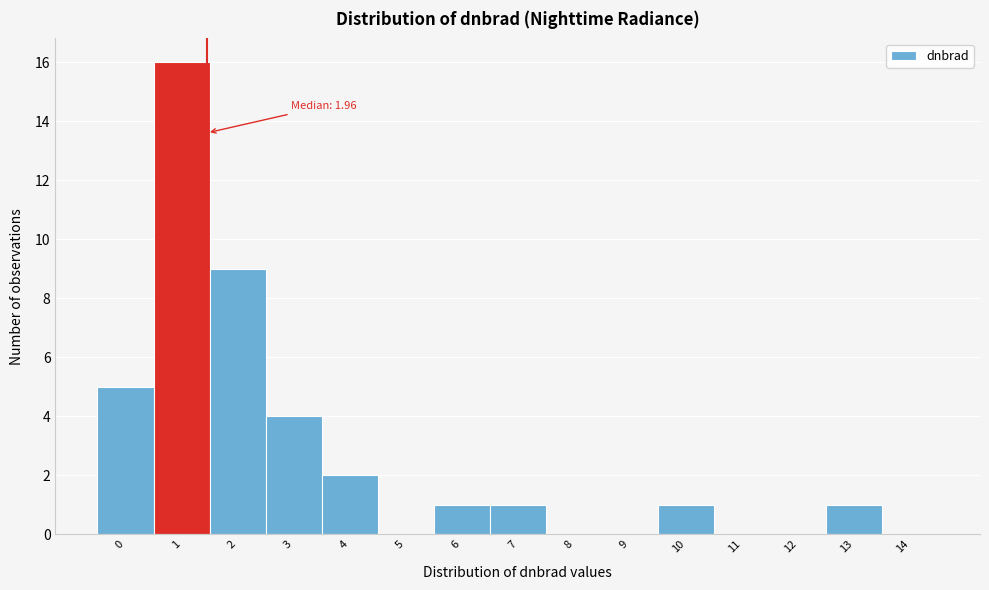

Reading right to left, list all the values displayed in this chart.

14=0	13=1	12=0	11=0	10=1	9=0	8=0	7=1	6=1	5=0	4=2	3=4	2=9	1=16	0=5